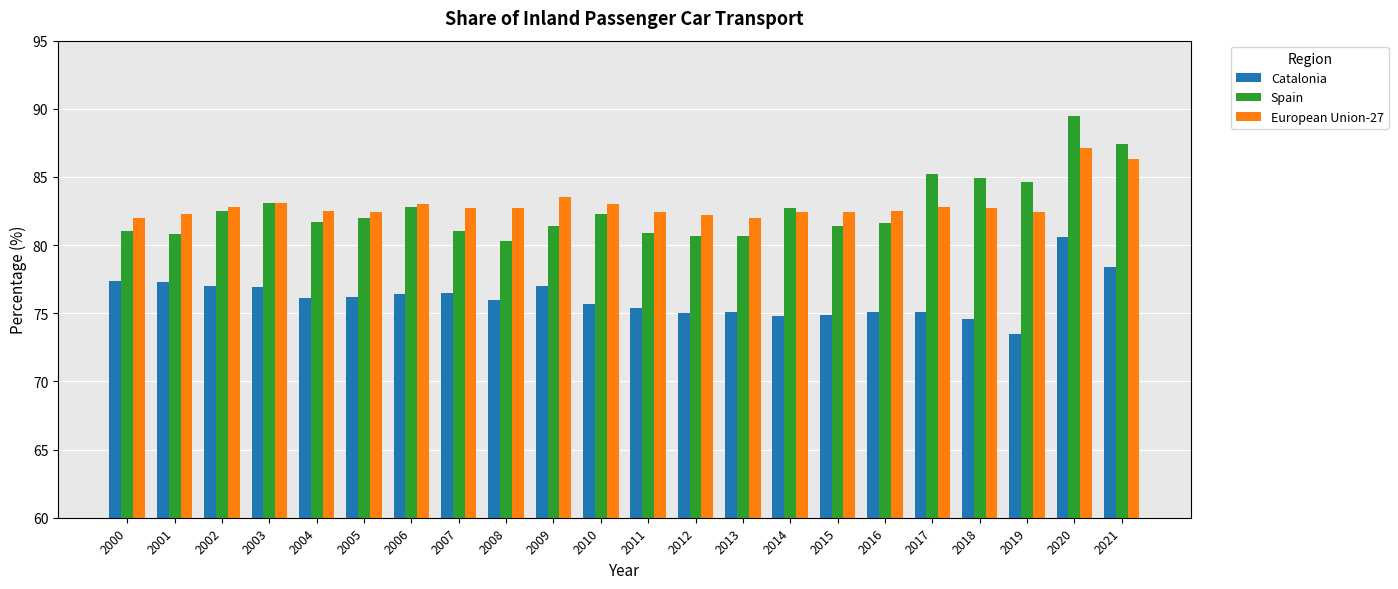

True or false: Spain has a value of 53.4 at 2006.

False